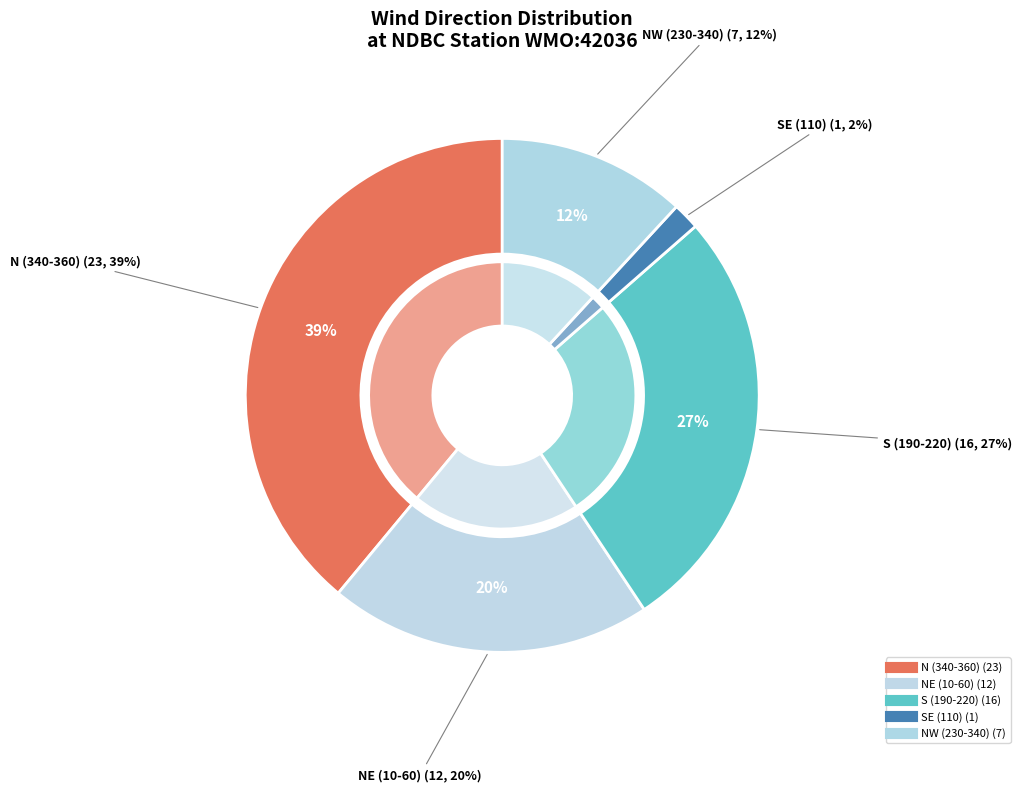

Is there a majority slice in this chart?

No